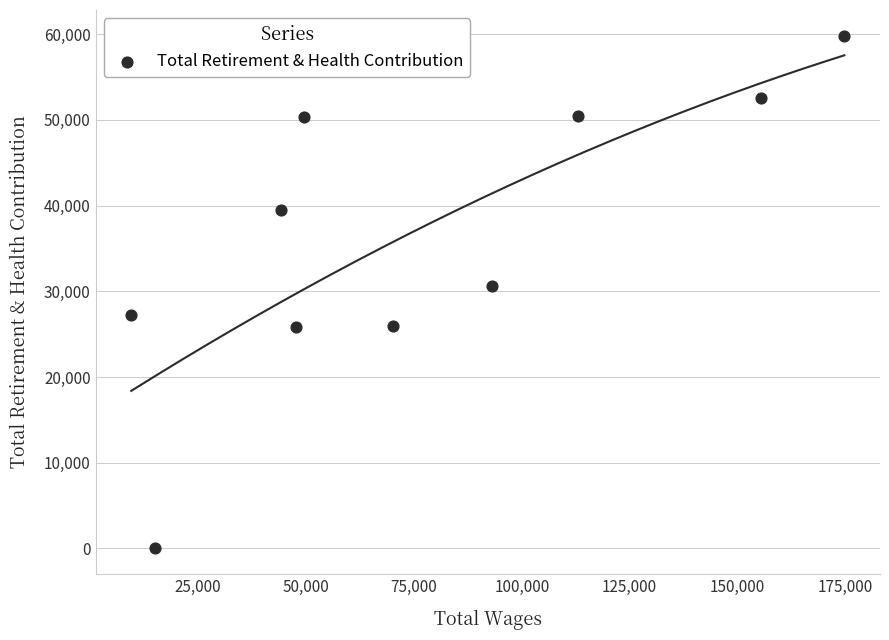

What is the range of X values (max minus min)?

165187